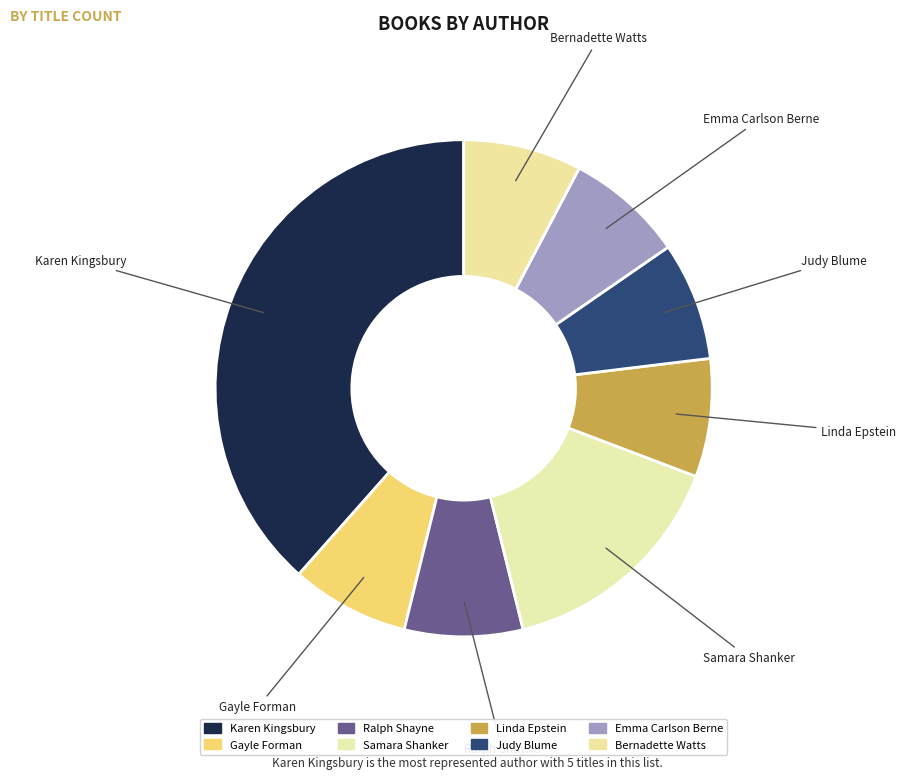

How many slices are in this pie chart?

8